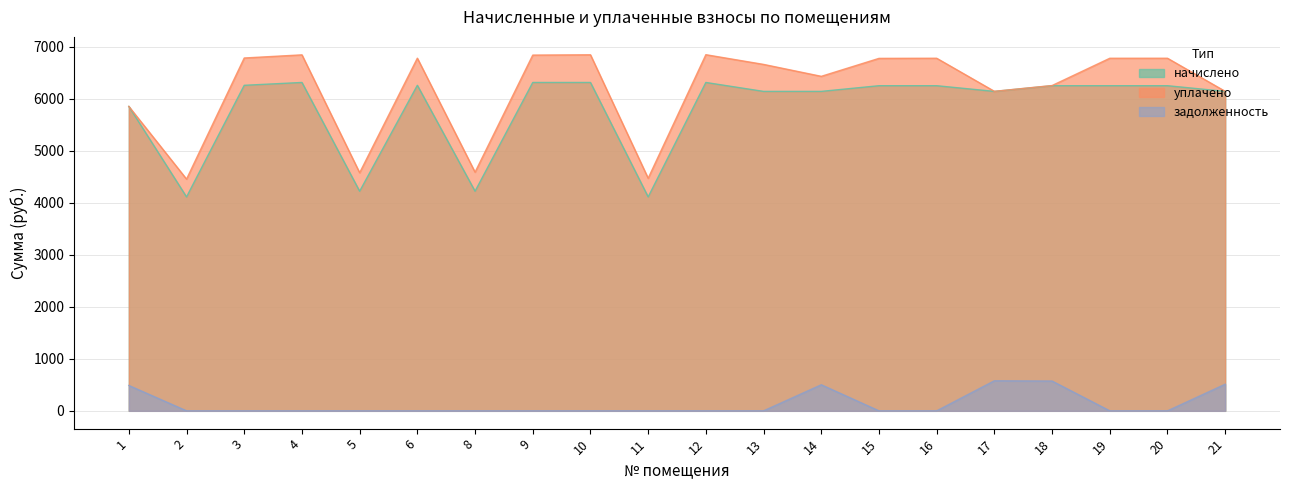

At how many categories does at least one series exceed 984?

20